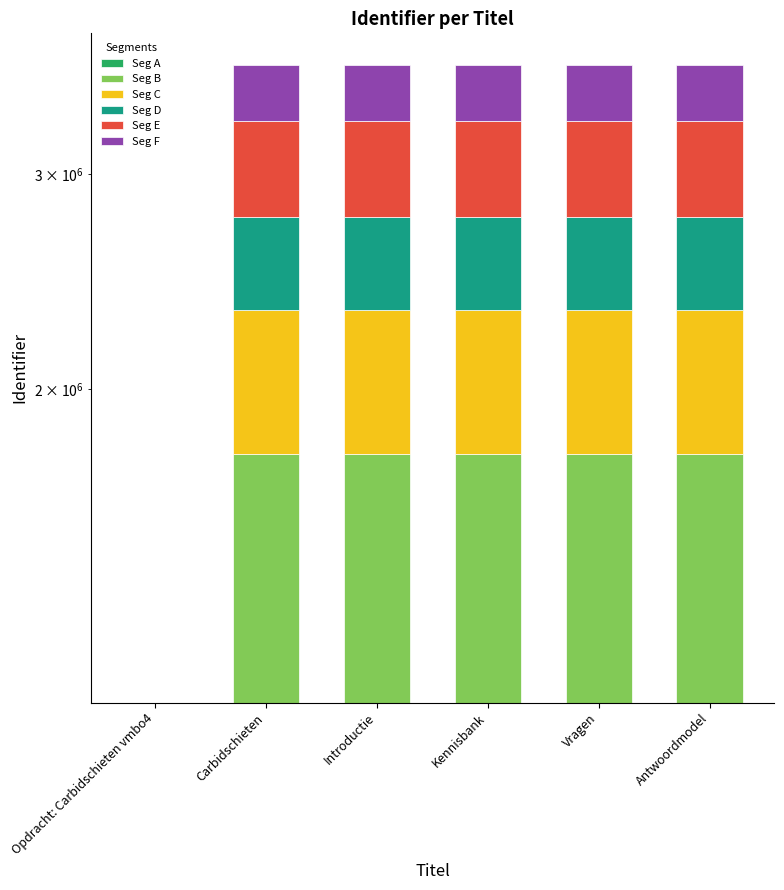

Rank the series by their maximum value, from highest to lowest.

Seg A, Seg B, Seg C, Seg E, Seg D, Seg F